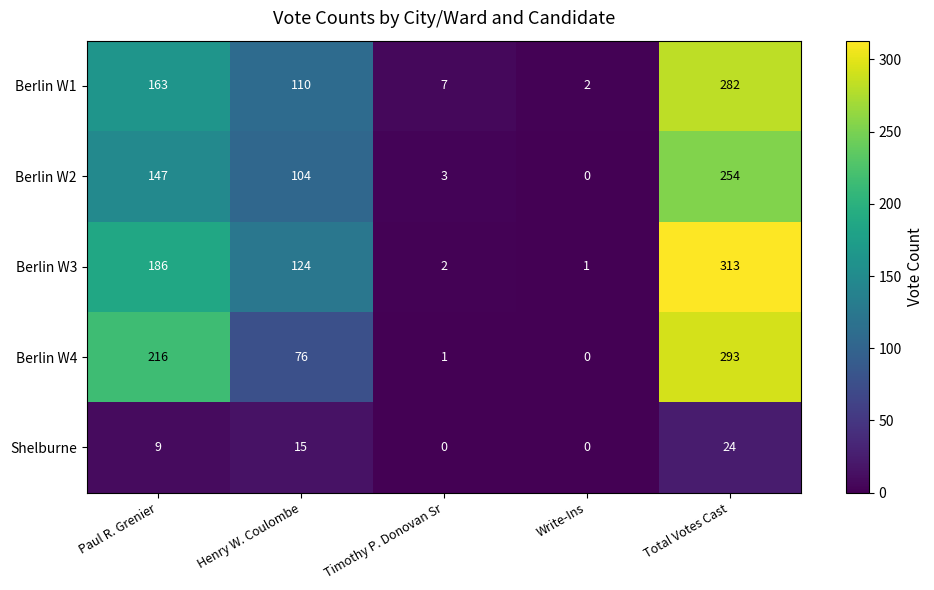

Rank the series by their maximum value, from lowest to highest.

Shelburne, Berlin W2, Berlin W1, Berlin W4, Berlin W3